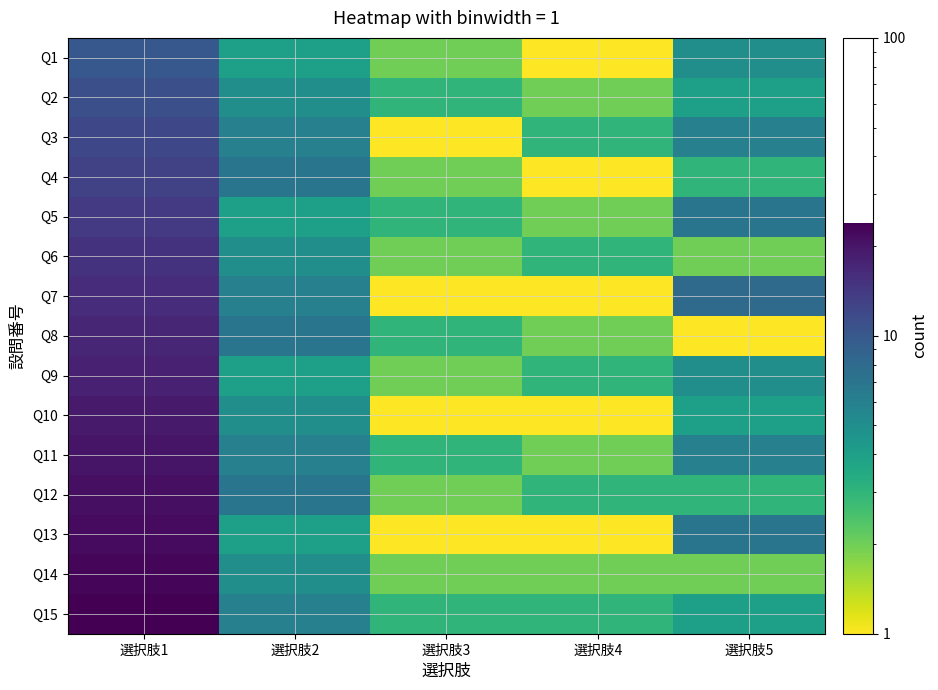

At which category does the chart reach its peak across all series?

選択肢1